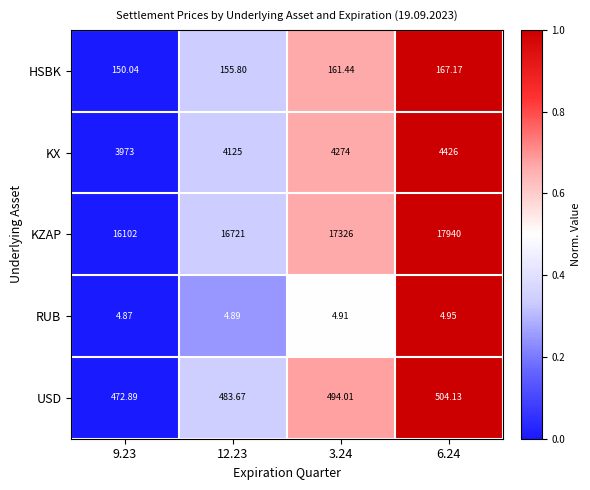

Between 9.23 and 6.24, which series saw the biggest shift?

KZAP